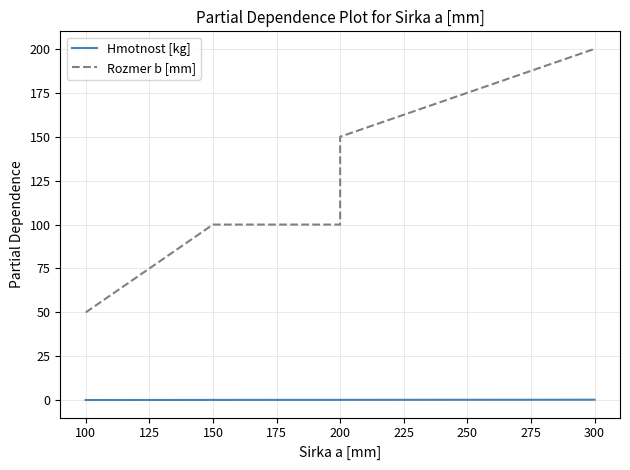

Reading left to right, what are all the values shown in this chart?

Hmotnost [kg]: 0.1	0.2	0.2	0.2	0.3
Rozmer b [mm]: 50.0	100.0	100.0	150.0	200.0